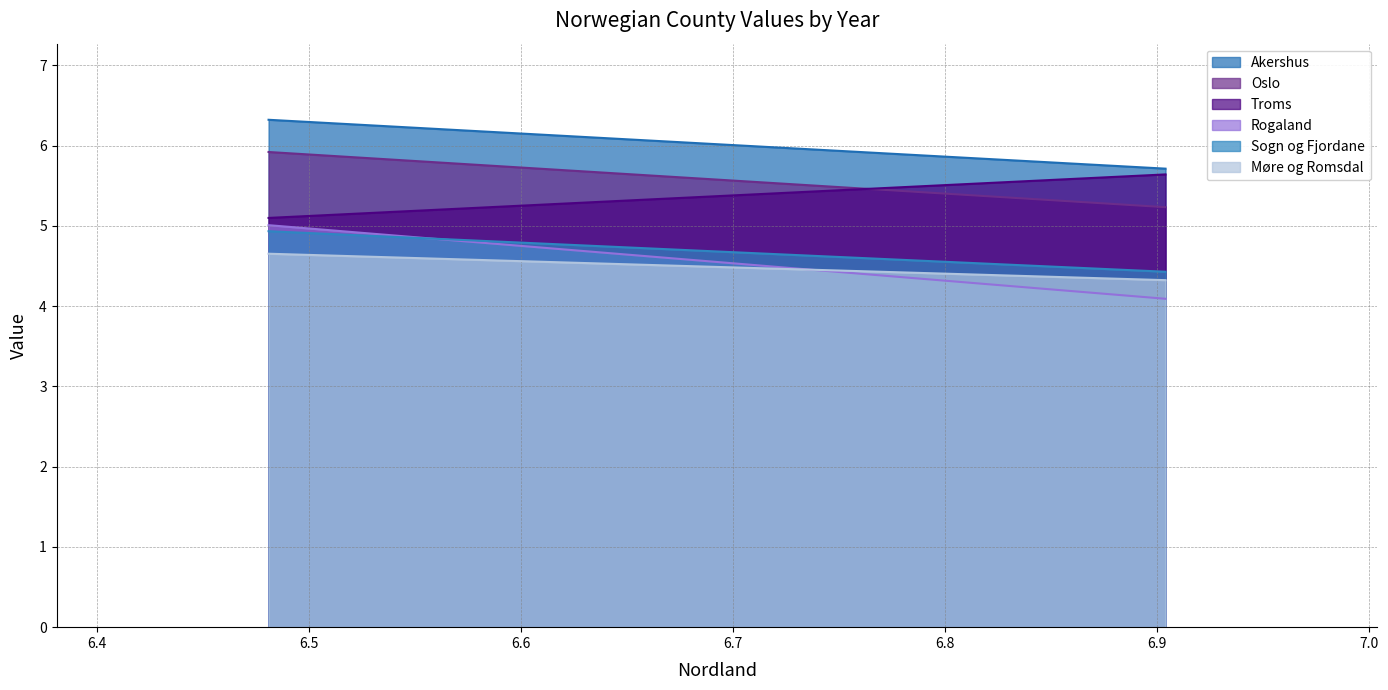

What is the difference between the maximum and minimum values in the Akershus series?

0.6